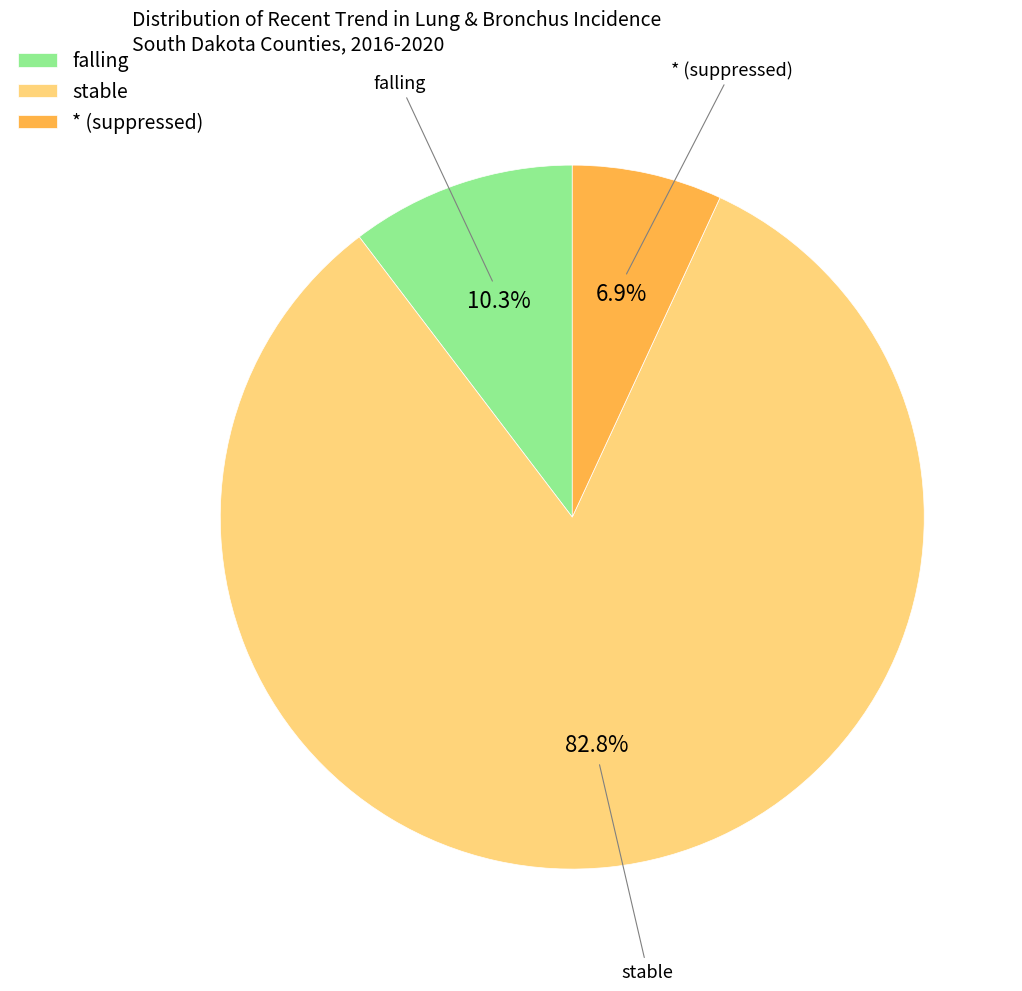

How many segments does this pie chart have?

3